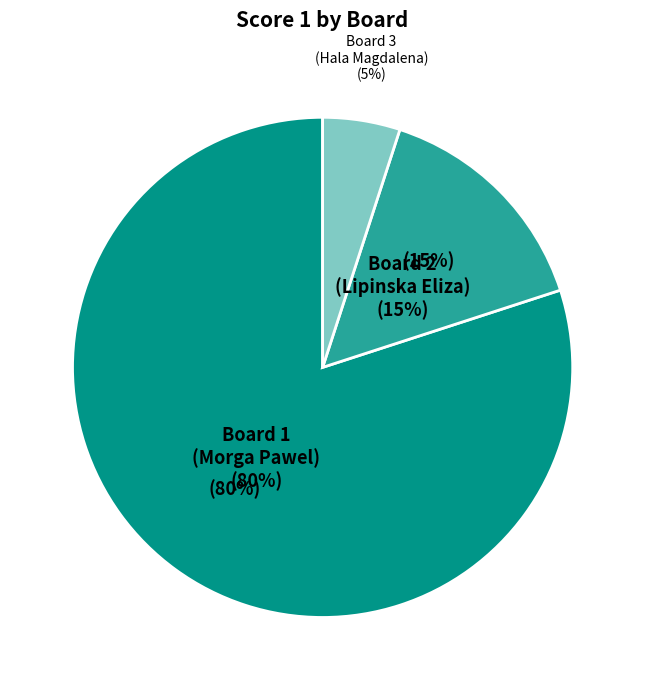

Combined, do Board 1
(Morga Pawel) and Board 2
(Lipinska Eliza) account for over 50%?

Yes